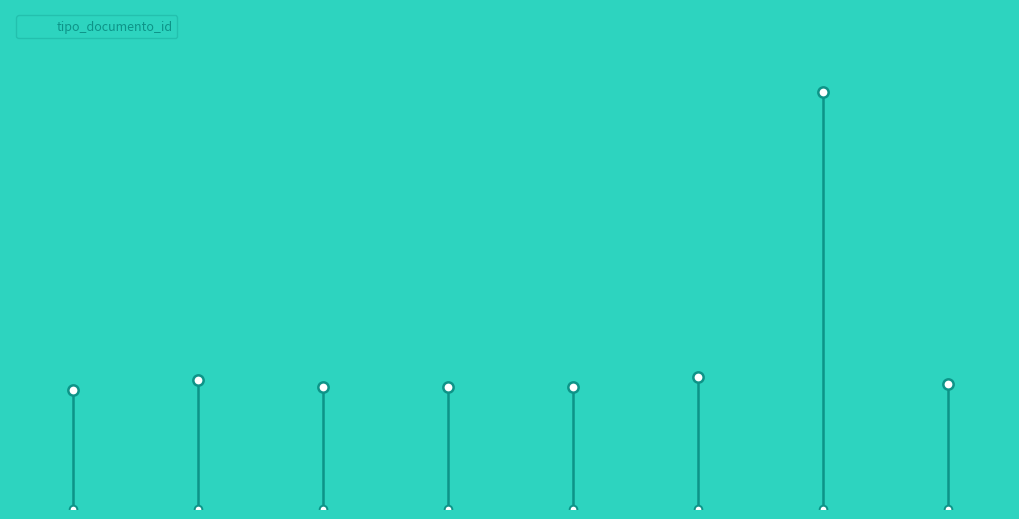

Approximately how many times larger is the value at 7 compared to 4?

1.0